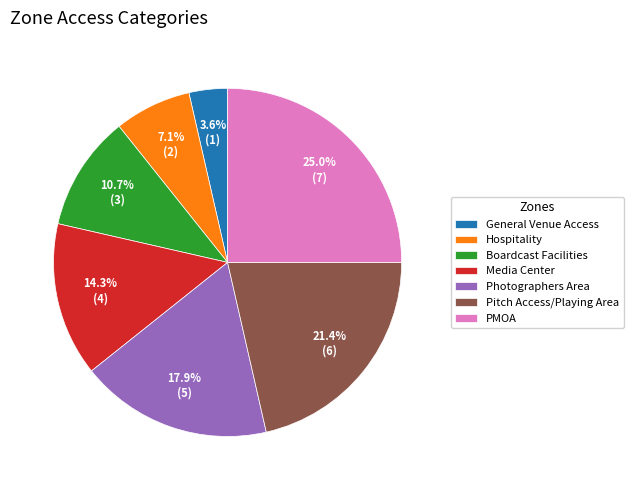

To the nearest percent, what portion does General Venue Access represent?

4%